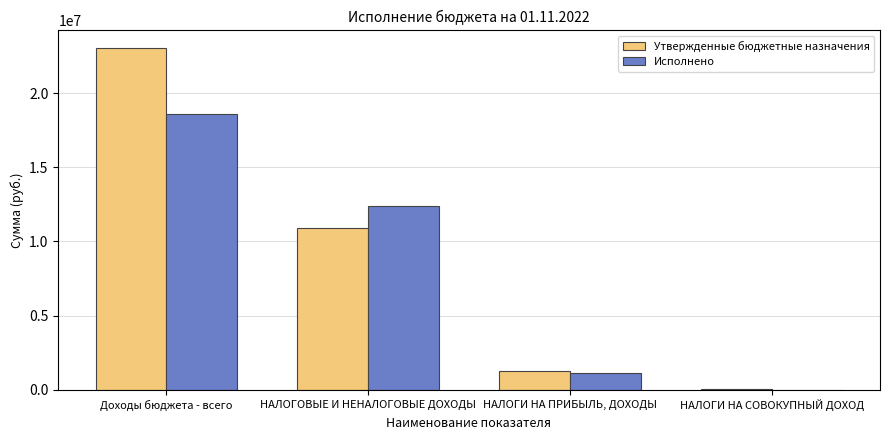

What is the sum of all Утвержденные бюджетные назначения values?

35219300.0